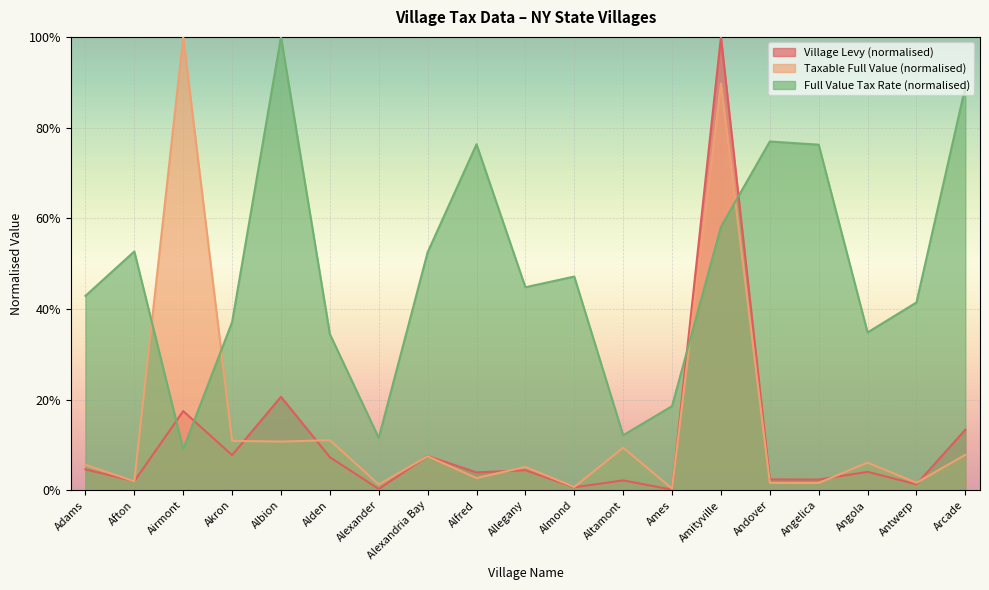

At how many categories does at least one series exceed 0?

19